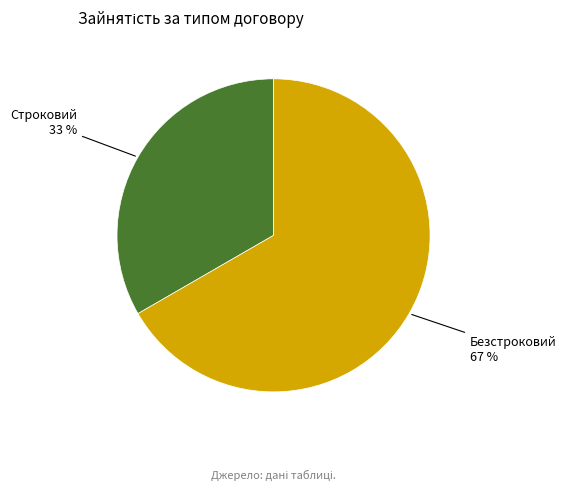

To the nearest percent, what is the average slice percentage?

50%